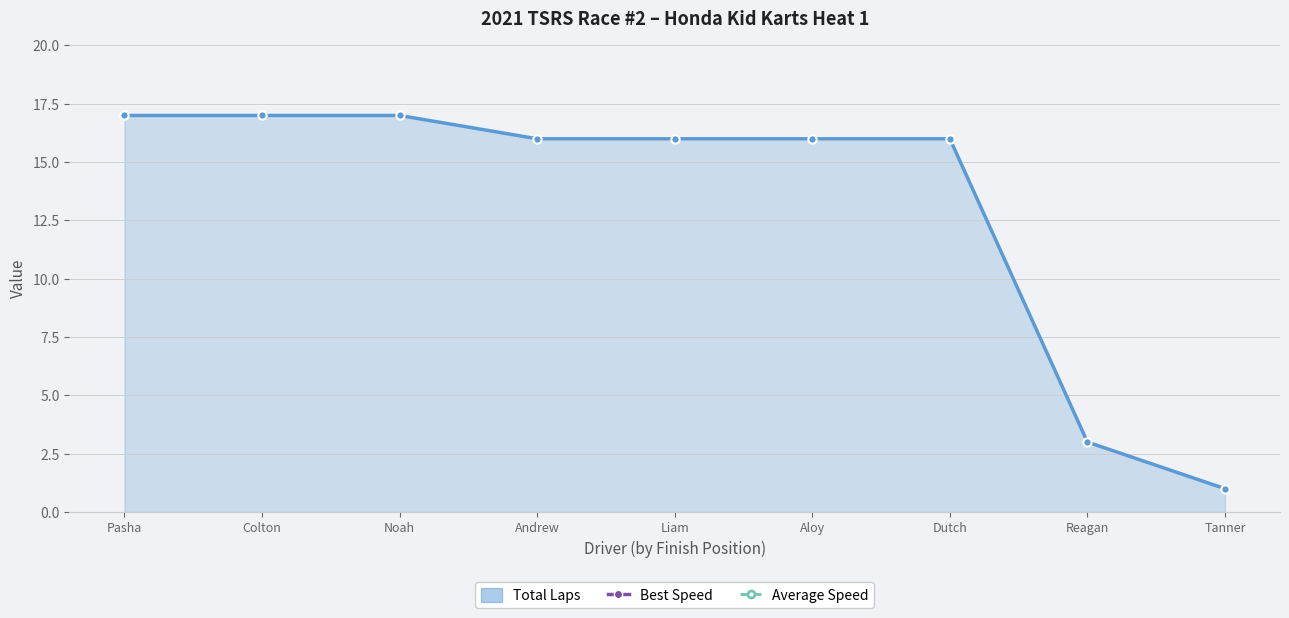

At which label does Average Speed reach its peak?

Pasha